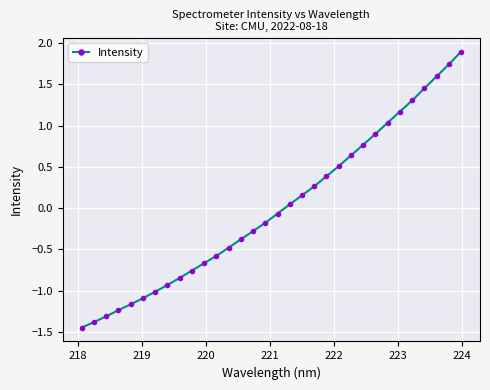

What is the value of the 14th point from the left?

-0.4